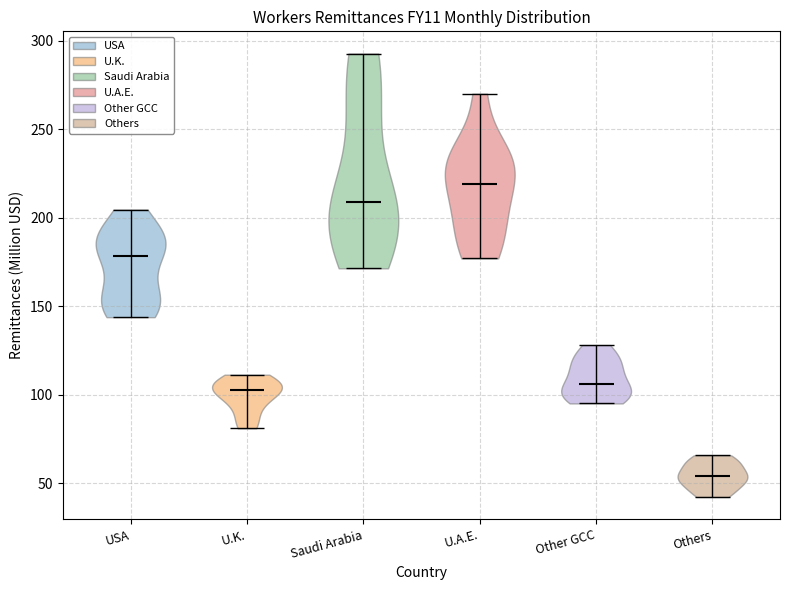

Where does the median line of the violin for Others sit on the y-axis? The values are not printed on the chart, so give them approximately, as read against the axis.

55